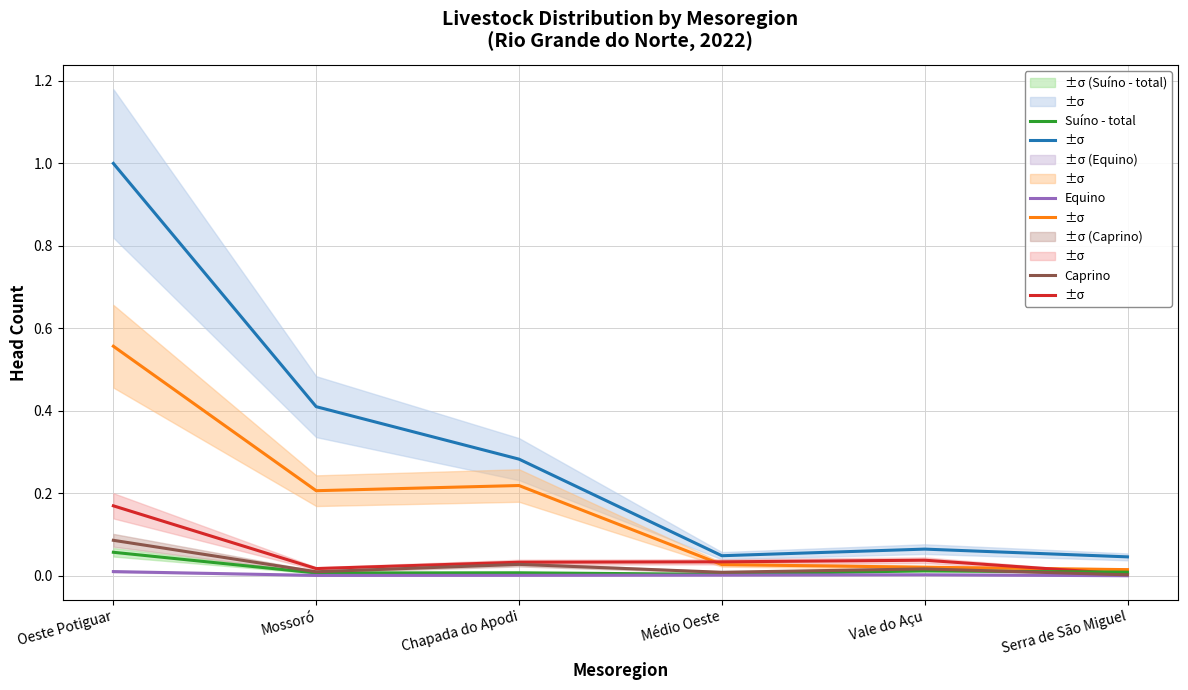

Reading left to right, list all the values displayed in this chart.

Galináceos - total: Oeste Potiguar=1.0	Mossoró=0.4	Chapada do Apodi=0.3	Médio Oeste=0.0	Vale do Açu=0.1	Serra de São Miguel=0.0
Galináceos - galinhas: Oeste Potiguar=0.6	Mossoró=0.2	Chapada do Apodi=0.2	Médio Oeste=0.0	Vale do Açu=0.0	Serra de São Miguel=0.0
Ovino: Oeste Potiguar=0.2	Mossoró=0.0	Chapada do Apodi=0.0	Médio Oeste=0.0	Vale do Açu=0.0	Serra de São Miguel=0.0
Suíno - total: Oeste Potiguar=0.1	Mossoró=0.0	Chapada do Apodi=0.0	Médio Oeste=0.0	Vale do Açu=0.0	Serra de São Miguel=0.0
Equino: Oeste Potiguar=0.0	Mossoró=0.0	Chapada do Apodi=0.0	Médio Oeste=0.0	Vale do Açu=0.0	Serra de São Miguel=0.0
Caprino: Oeste Potiguar=0.1	Mossoró=0.0	Chapada do Apodi=0.0	Médio Oeste=0.0	Vale do Açu=0.0	Serra de São Miguel=0.0